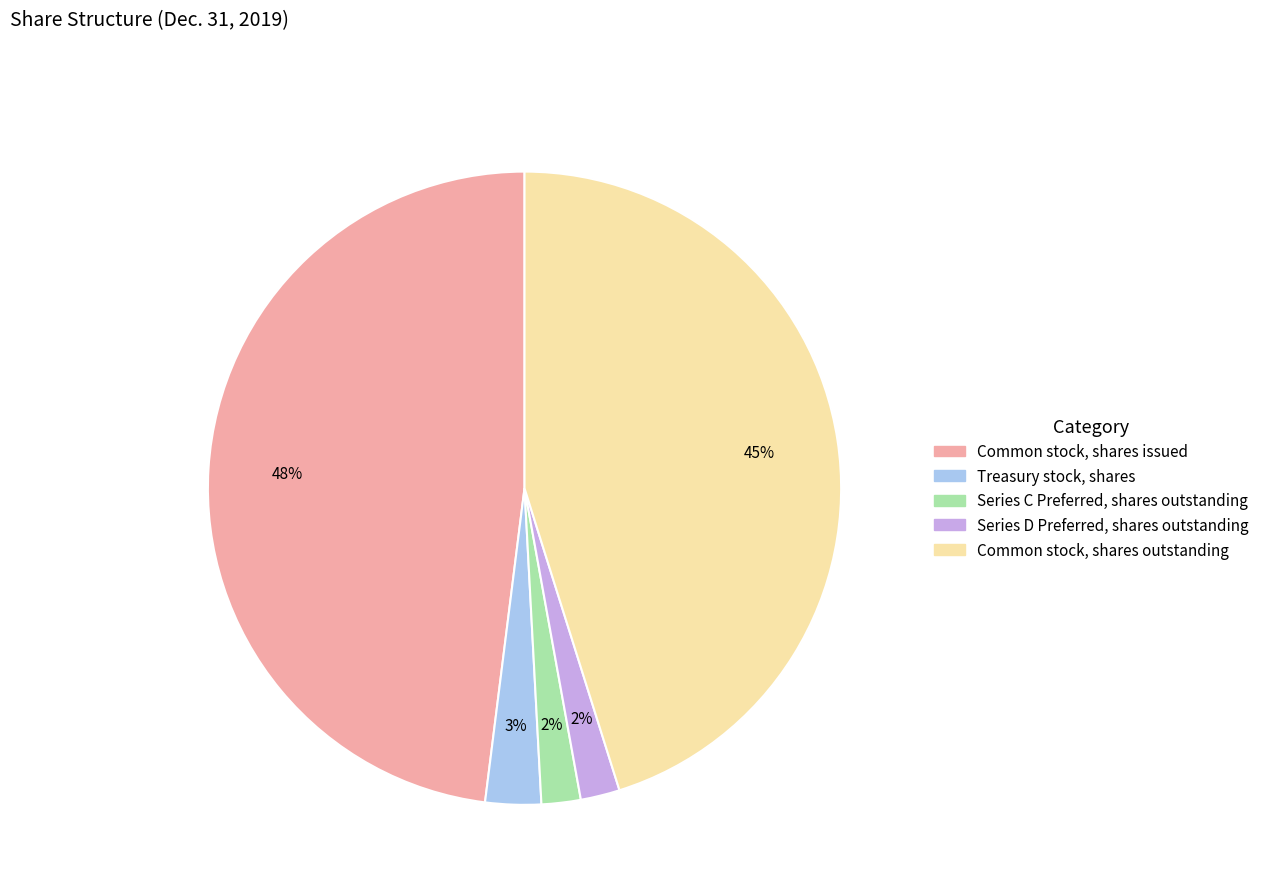

Count the number of slices in the pie.

5